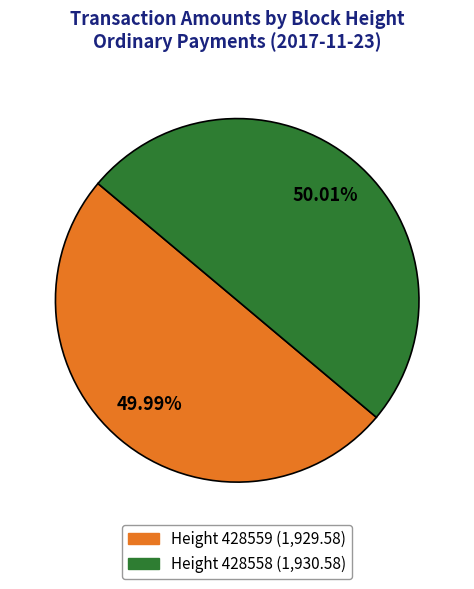

How many slices are in this pie chart?

2